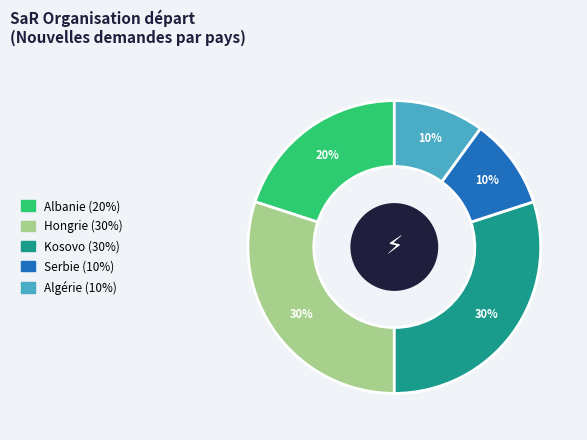

To the nearest percent, what percentage of the pie is Serbie?

10%